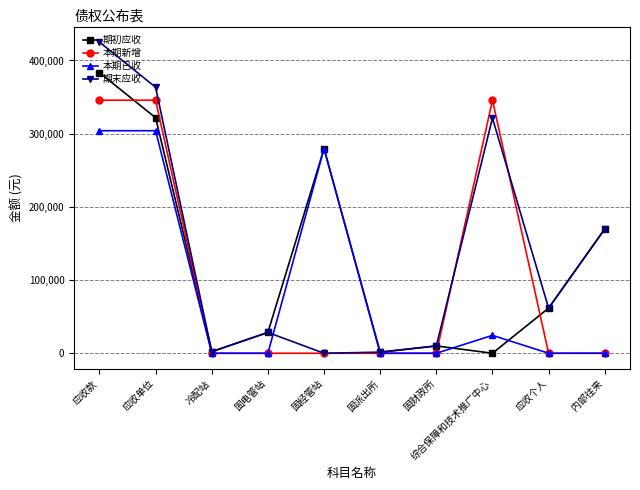

After their last crossing, which series has the higher values: 期初应收 or 本期已收?

期初应收